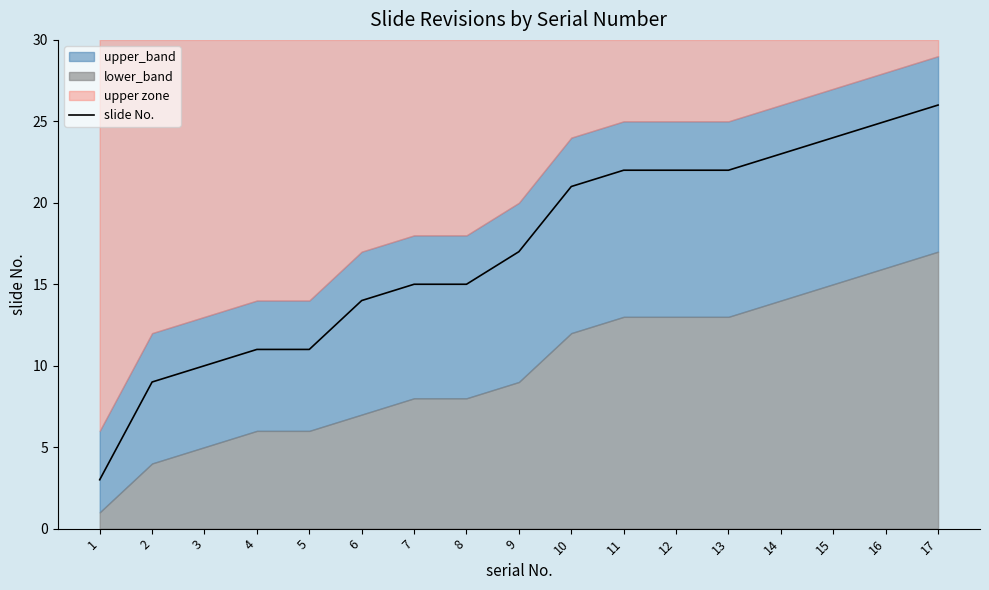

Reading left to right, list all the values displayed in this chart.

3	9	10	11	11	14	15	15	17	21	22	22	22	23	24	25	26